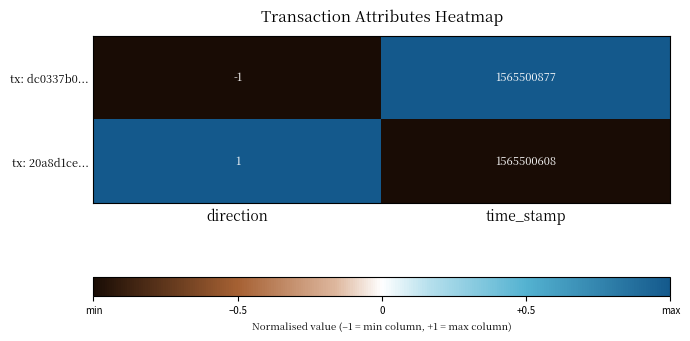

How many data points does each series have?

2